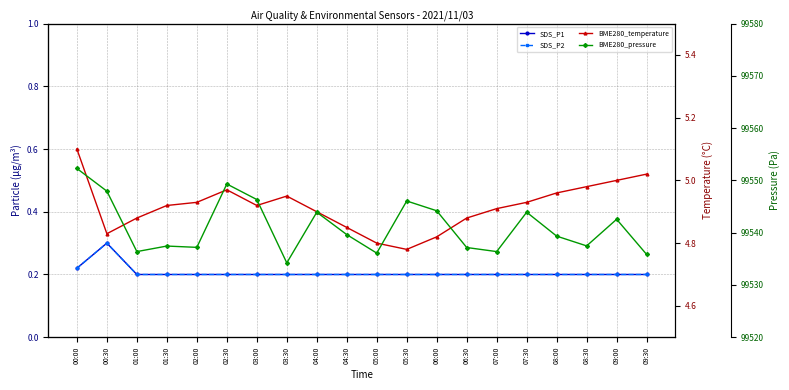

What is the difference between the maximum and minimum values in the BME280_pressure series?

18.1